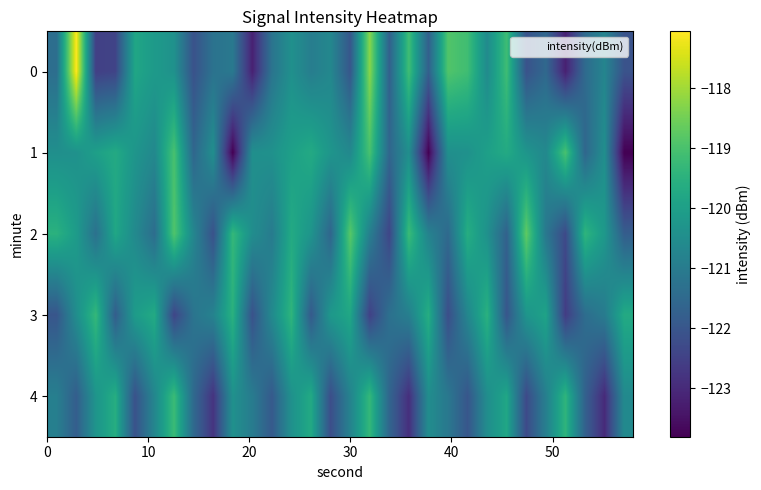

Rank the series by their maximum value, from lowest to highest.

3, 4, 1, 2, 0